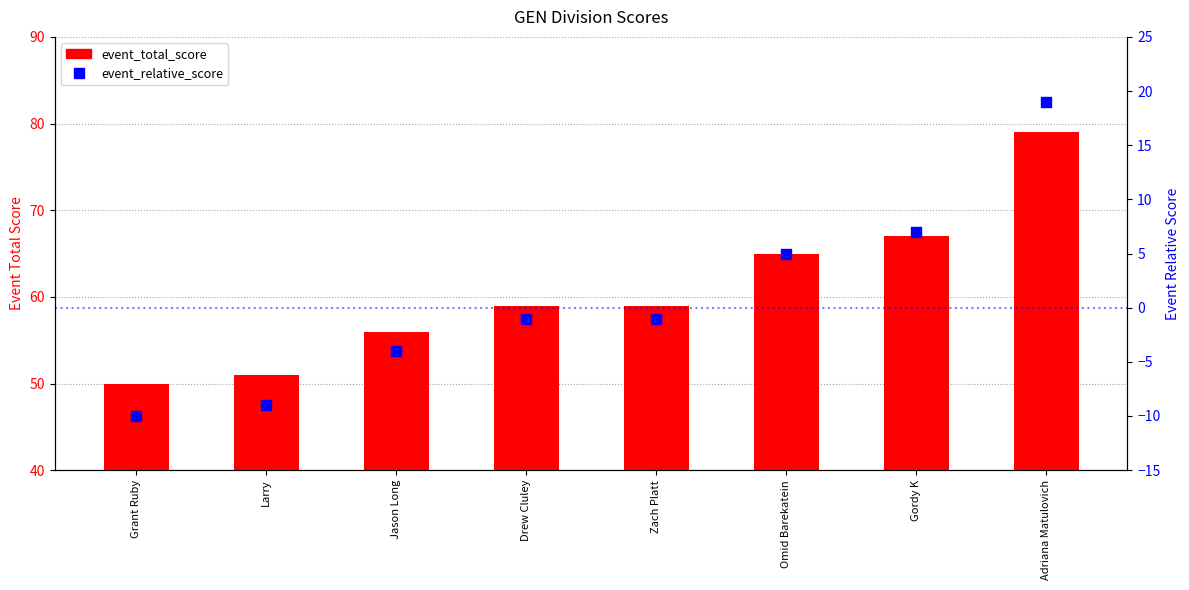

Is the value of event_total_score at Jason Long greater than the value of event_relative_score at Omid Barekatein?

Yes